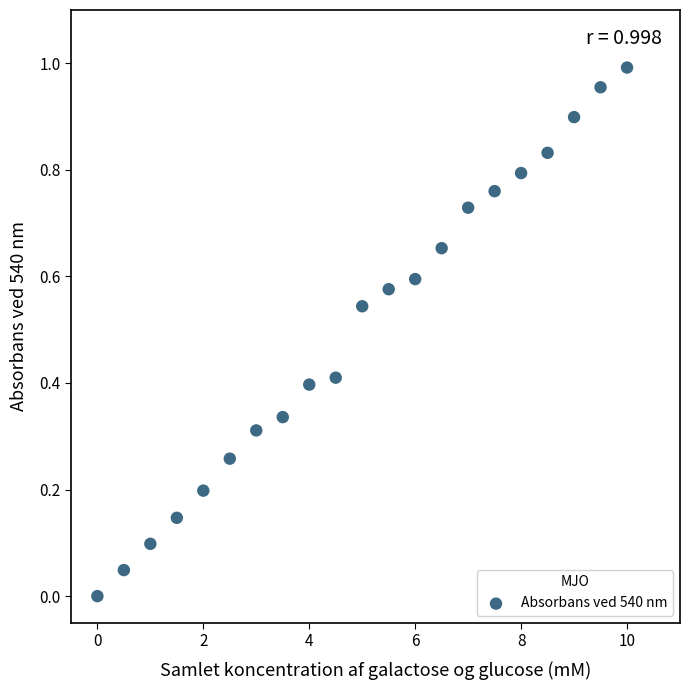

What is the range of X values (max minus min)?

10.0